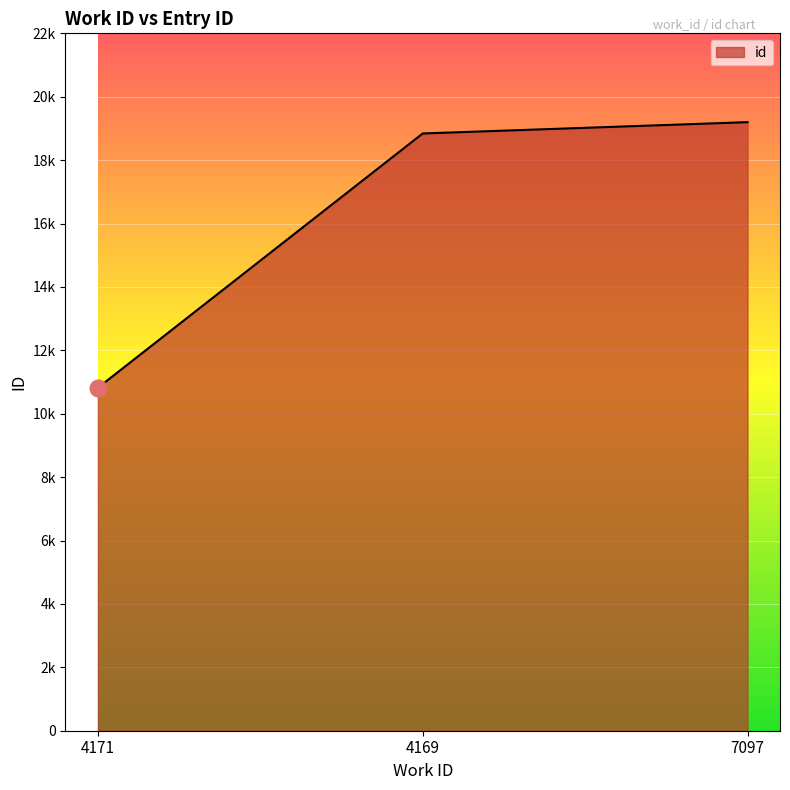

List the labels in order of value, smallest first.

4171, 4169, 7097